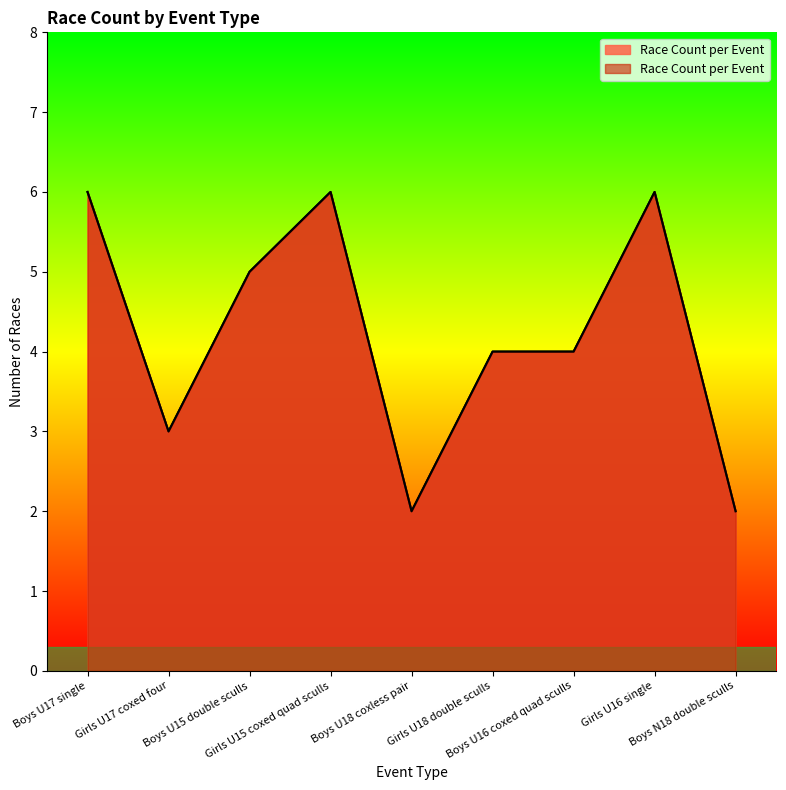

How many series are shown in this chart?

1